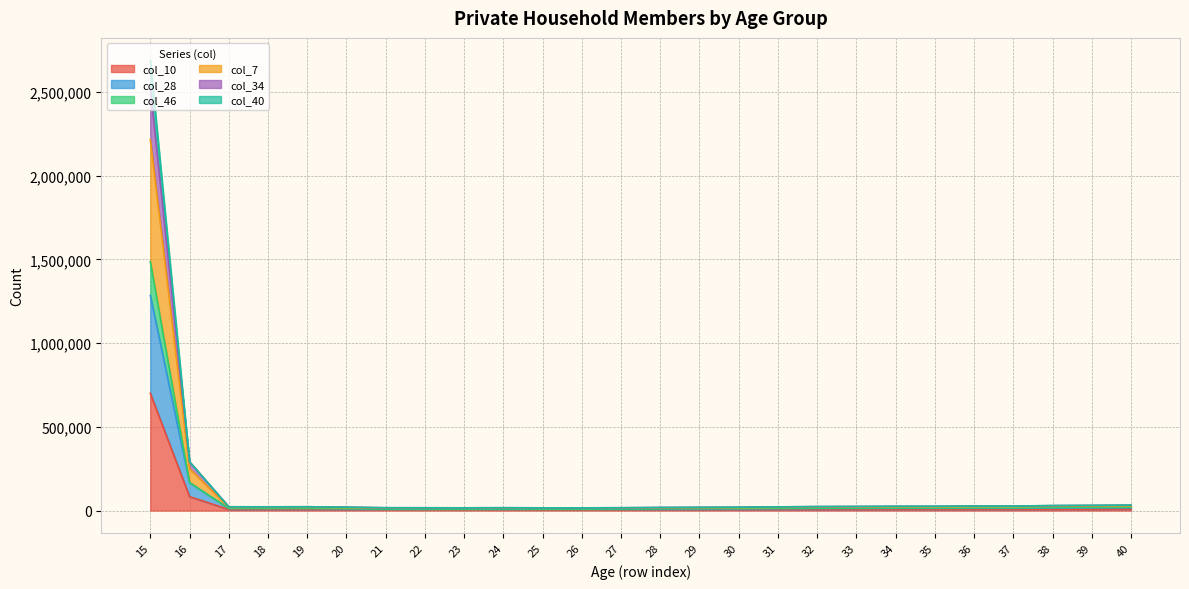

Where does the col_10 series first go above 6371?

15